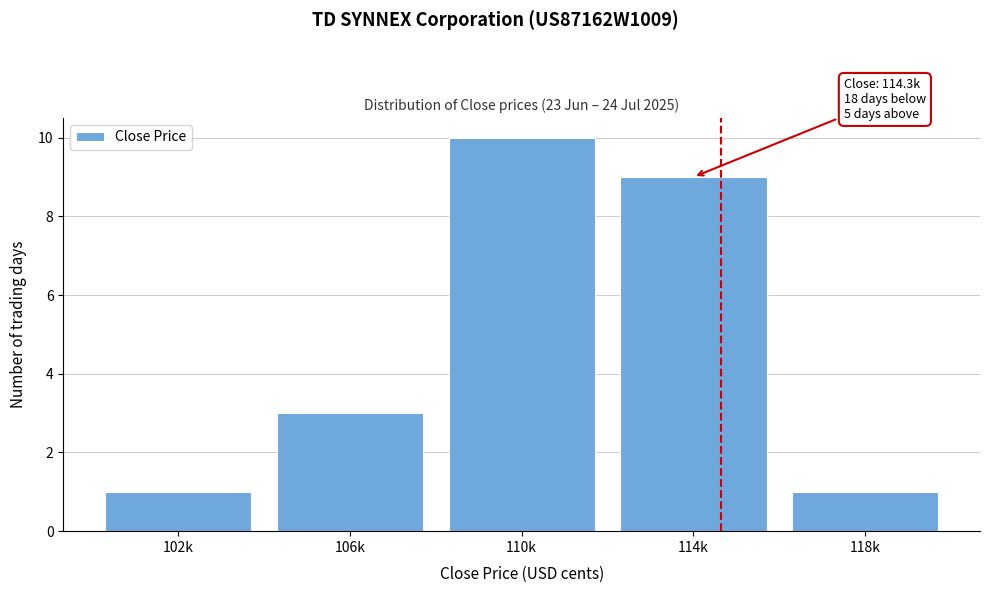

Reading left to right, extract all data points from this chart.

102k=1	106k=3	110k=10	114k=9	118k=1